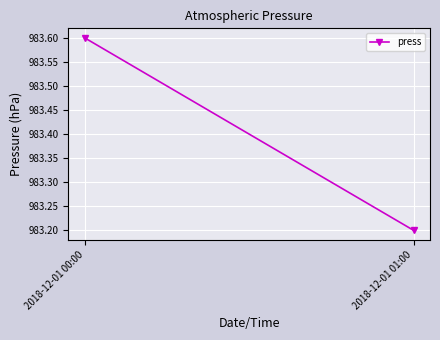

Count the values in the range 983 to 984.

2